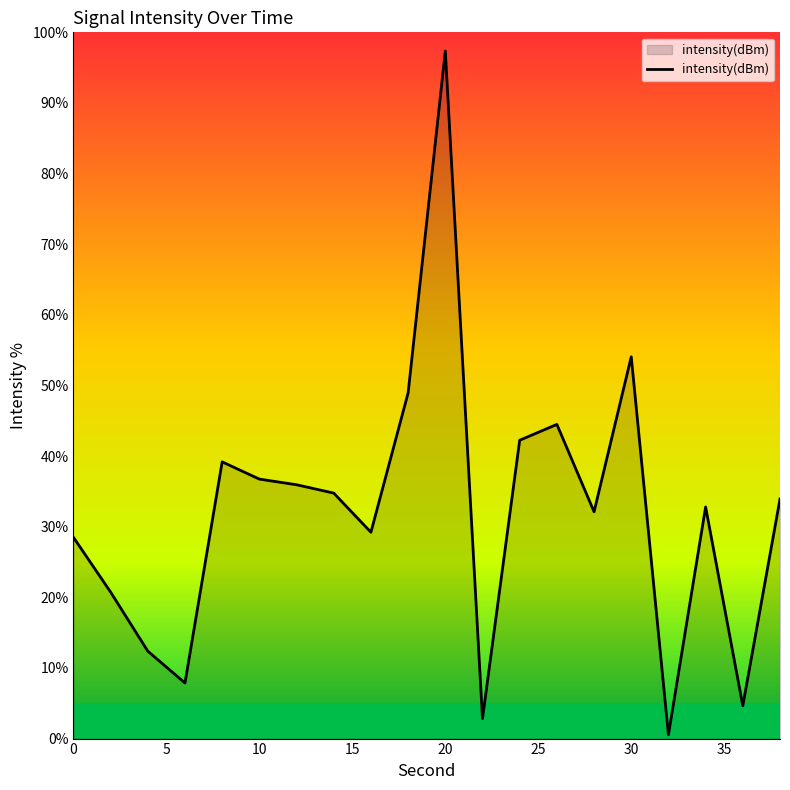

What is the greatest value displayed?

97.4